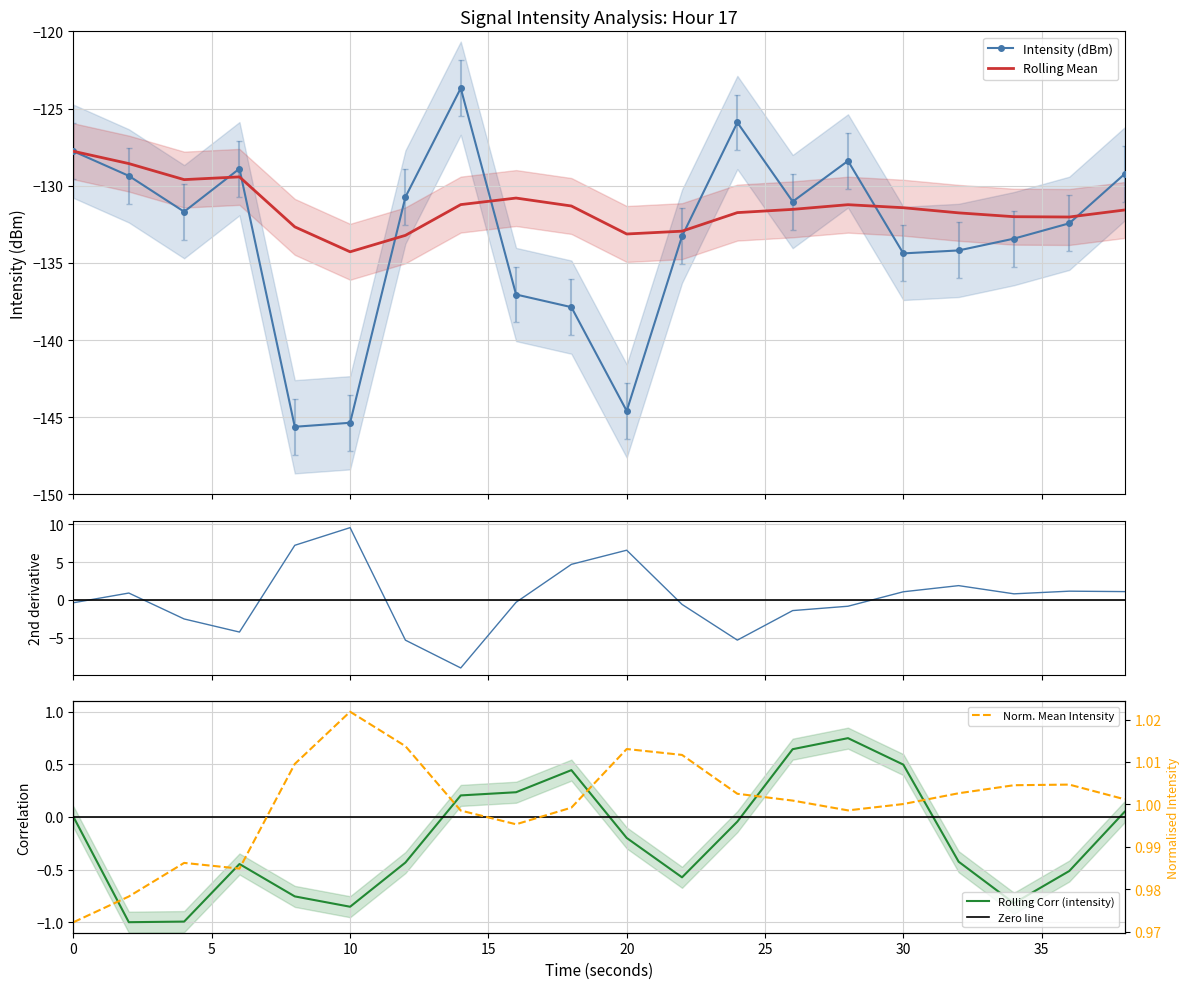

Is this an area chart (filled region under the line)?

No